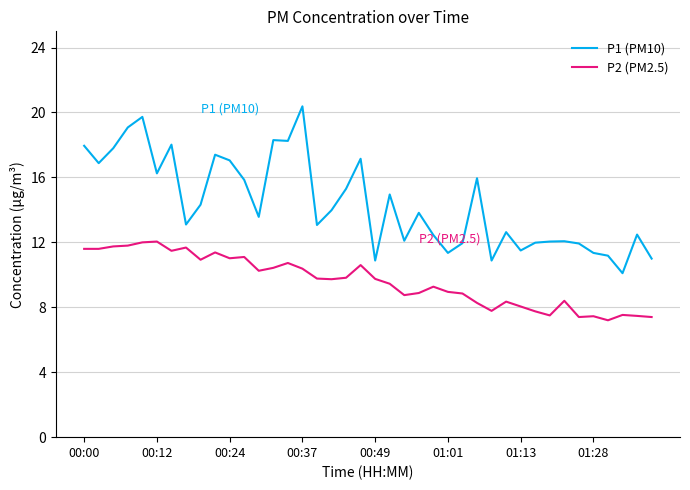

True or false: P1 (PM10) and P2 (PM2.5) intersect in this chart.

False